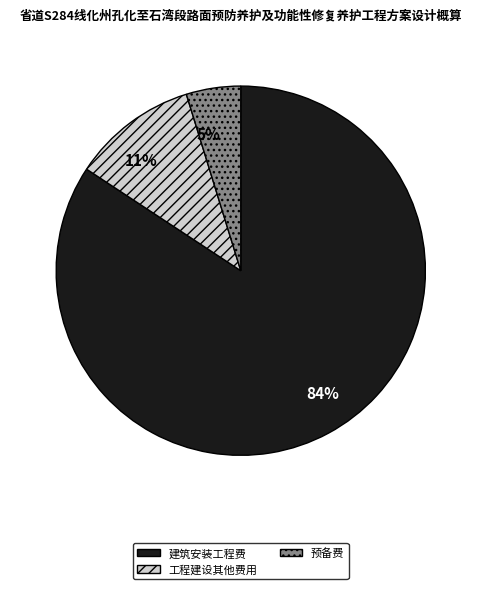

To the nearest percent, what is the average slice percentage?

33%